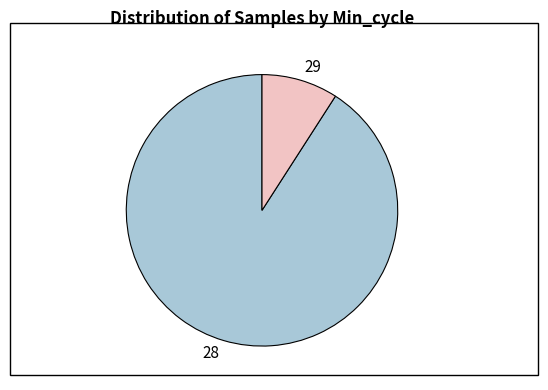

Does any single category account for the majority?

Yes